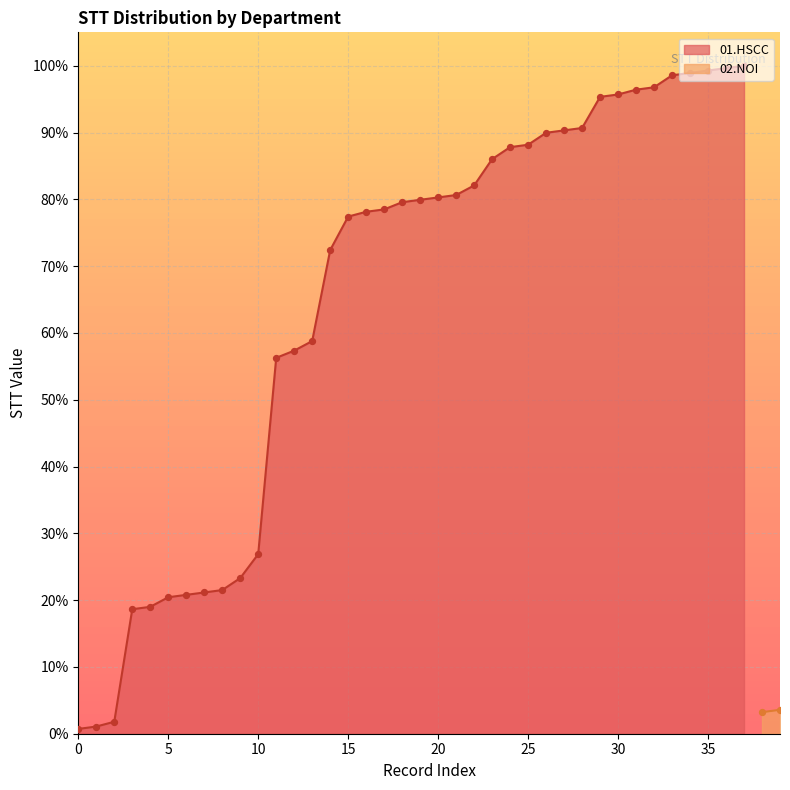

Approximately how many times larger is the value at 16 compared to 19?

1.0